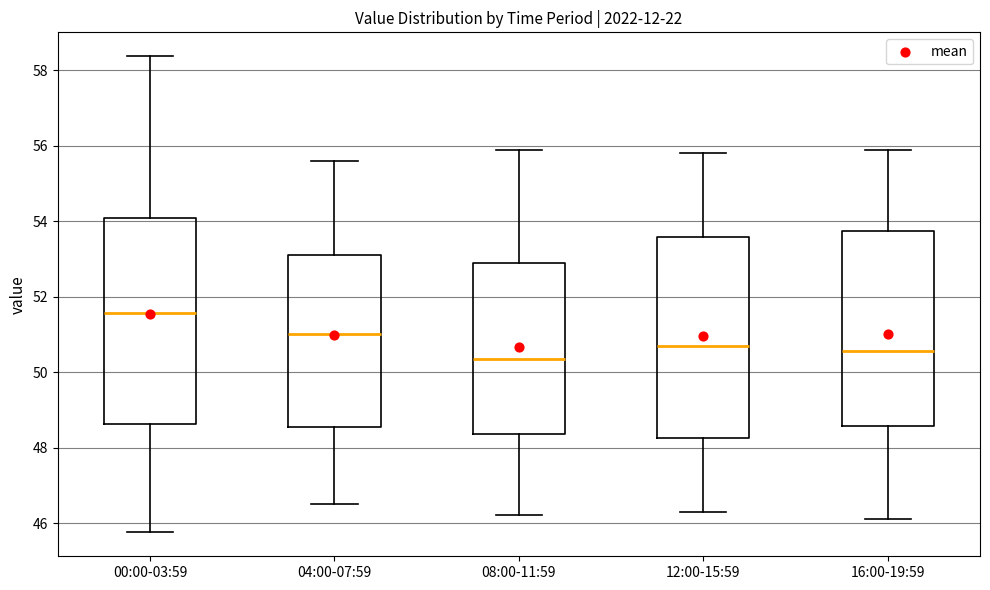

Which box has the lowest median line?

08:00-11:59